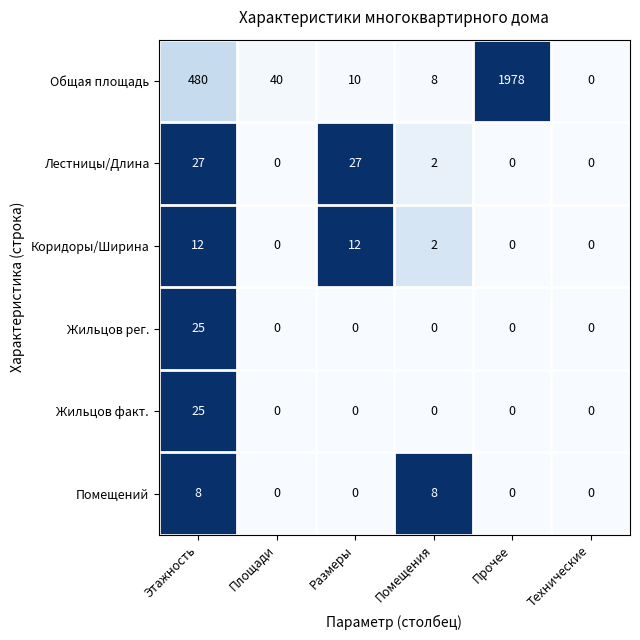

True or false: Жильцов рег. has a value of -11 at Помещения.

False